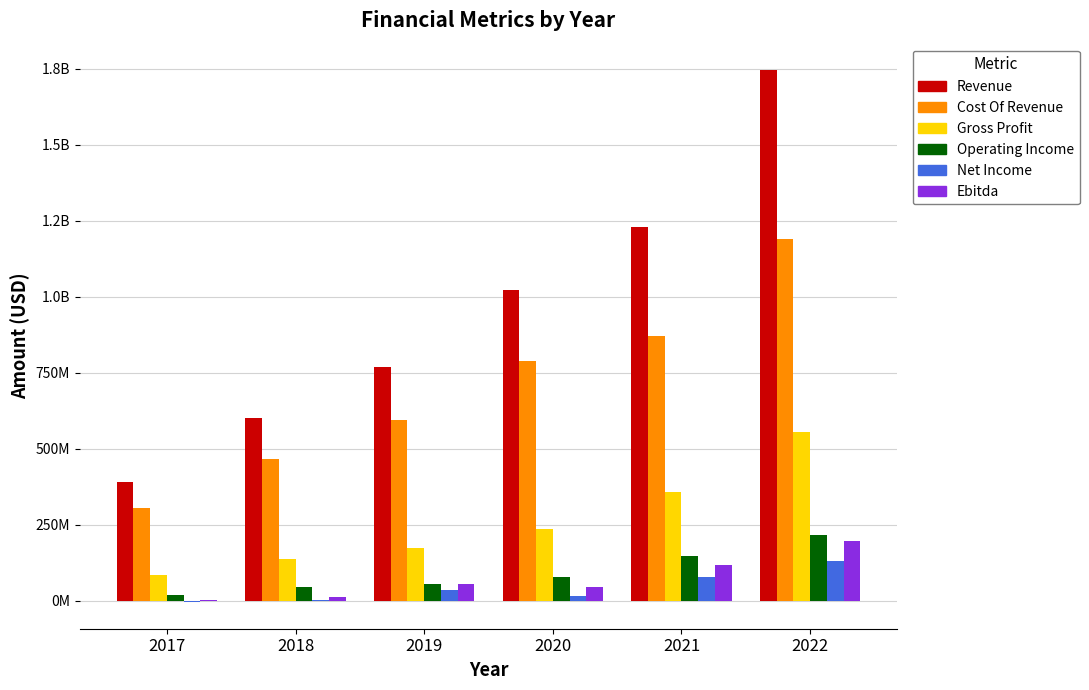

Are the bars horizontal?

No